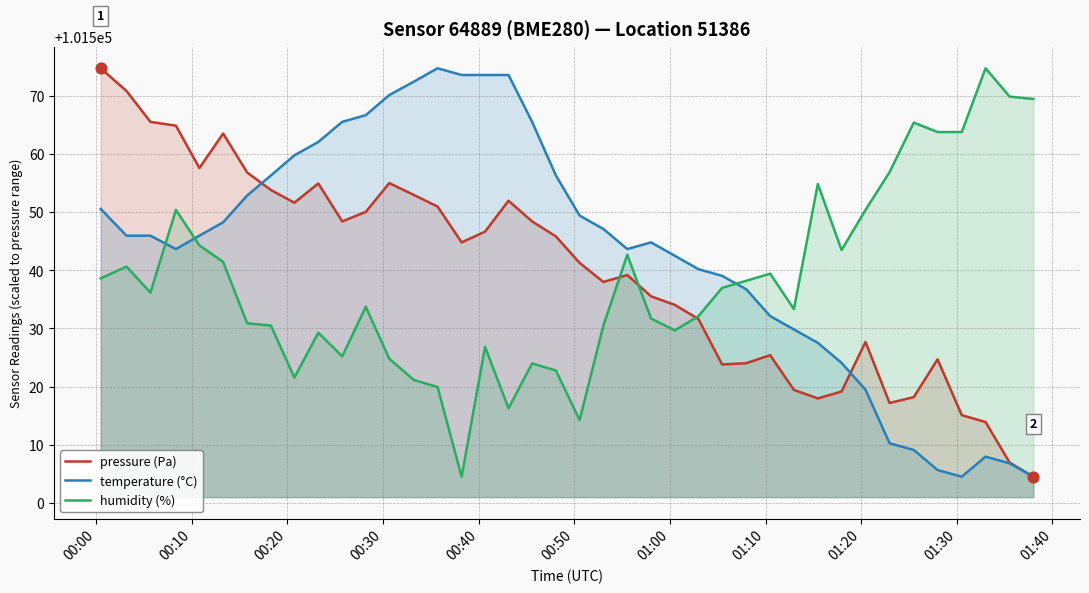

Which series has the largest total across all categories?

temperature (°C)